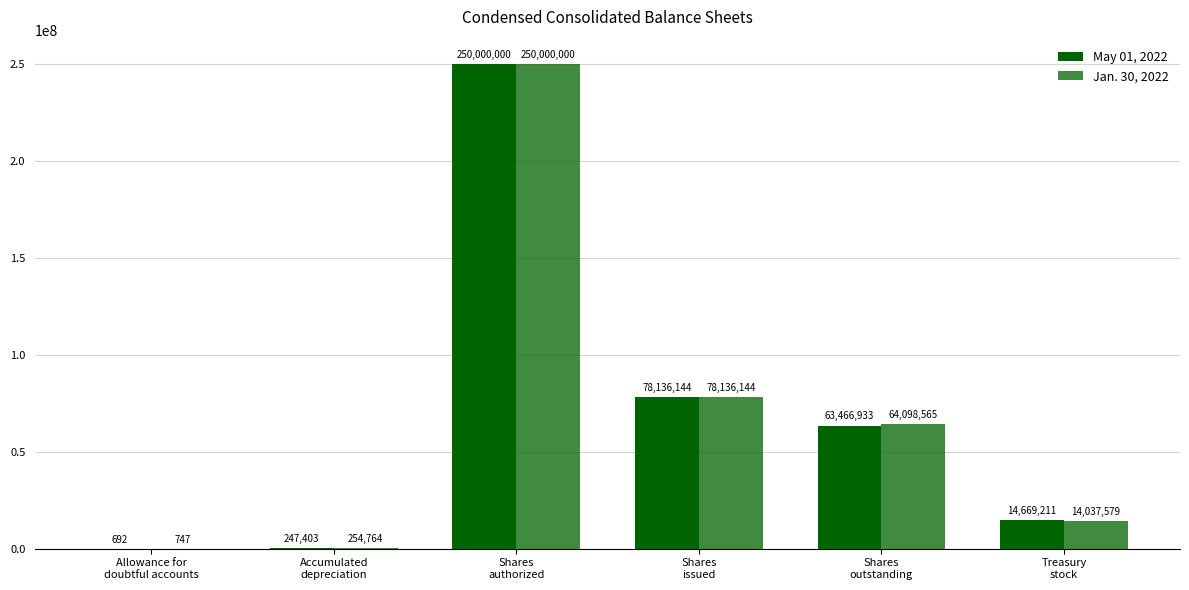

Are the bars grouped side by side (vs. stacked)?

Yes